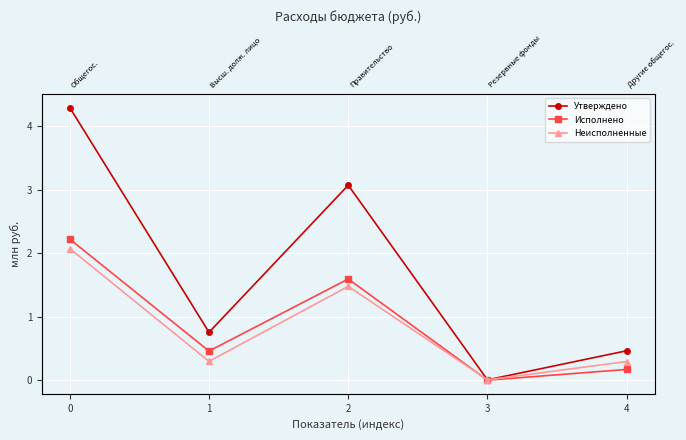

List the series in order of their peak value, highest first.

Утверждено, Исполнено, Неисполненные